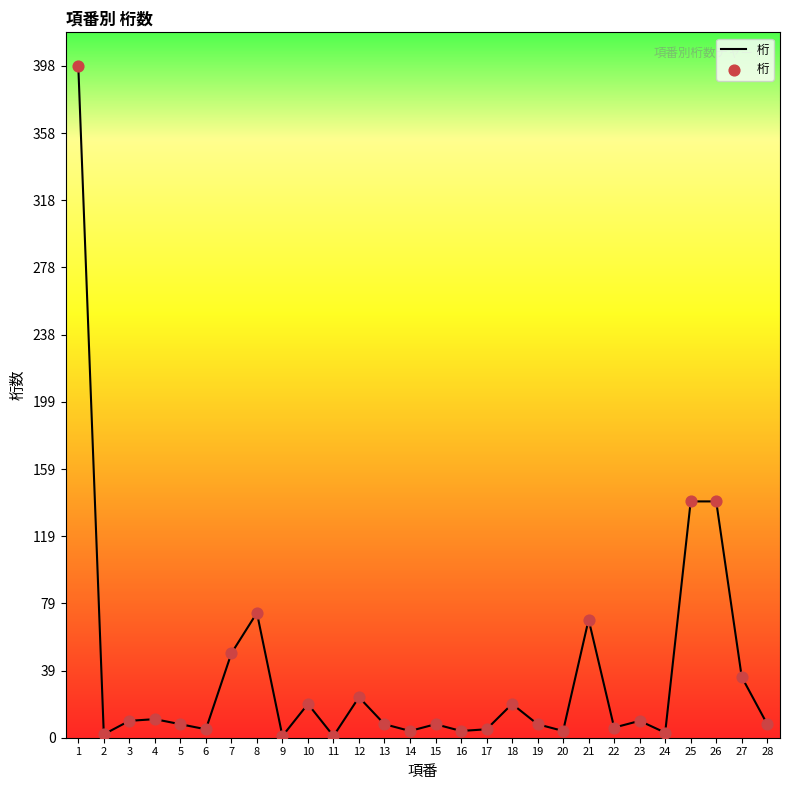

What is the change in value from 2 to 5?

+6